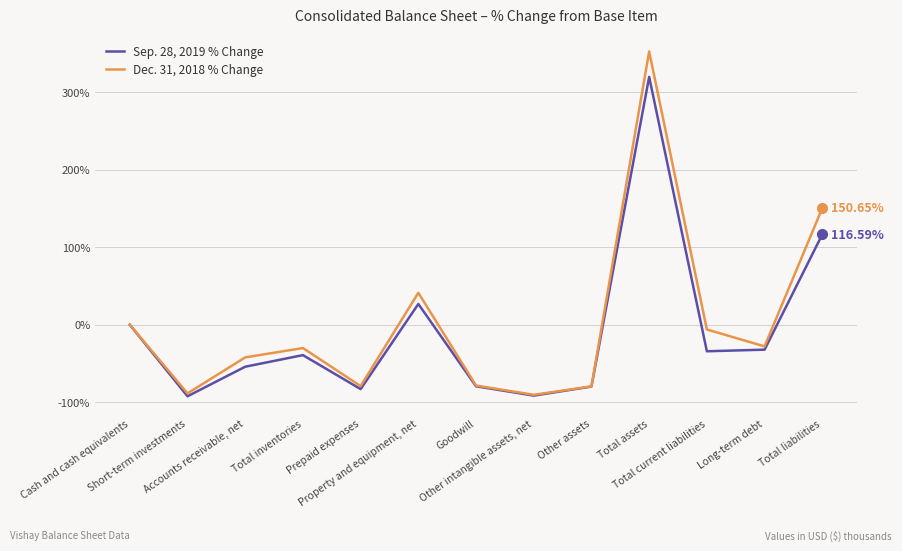

List the series in order of their peak value, lowest first.

Sep. 28, 2019 % Change, Dec. 31, 2018 % Change